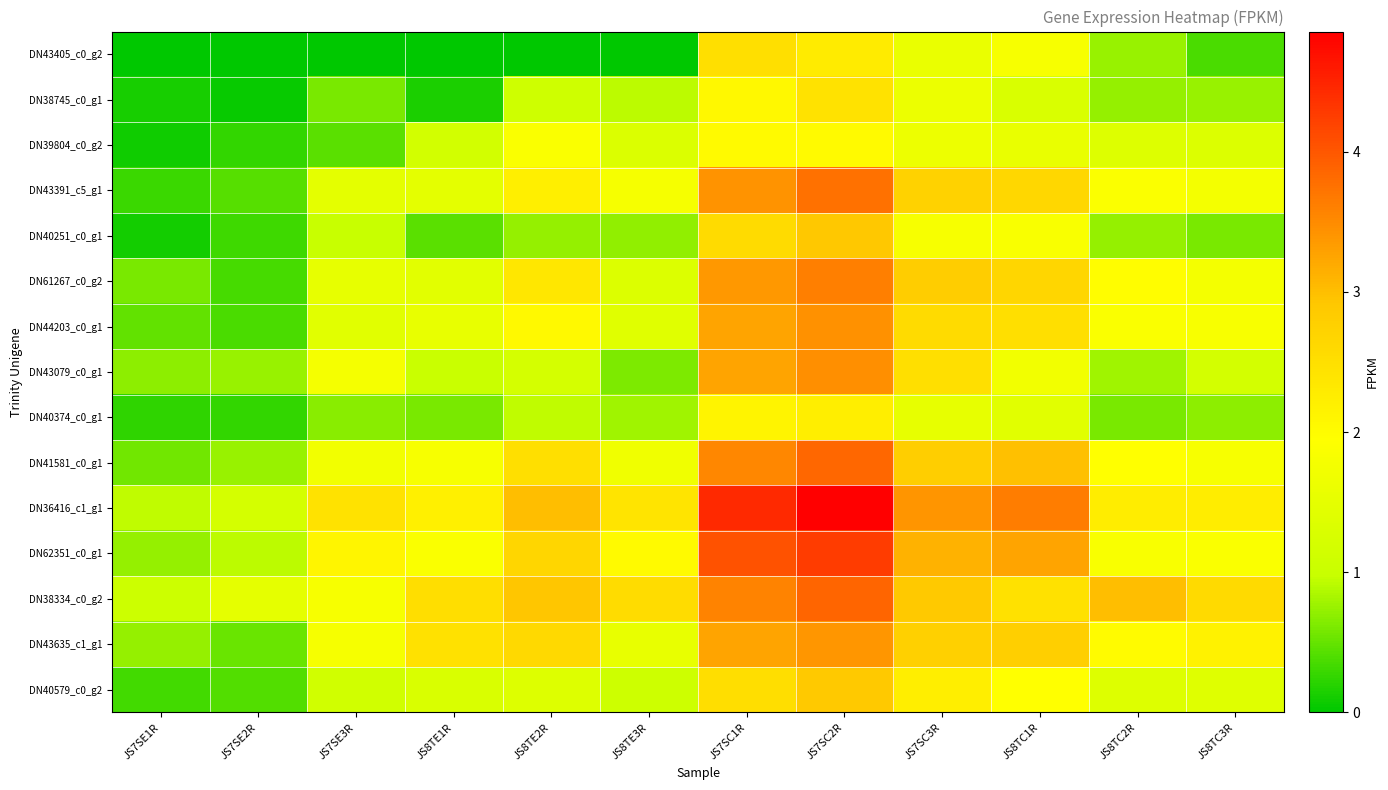

Reading left to right, list all the values displayed in this chart.

DN43405_c0_g2: JS7SE1R=0.0	JS7SE2R=0.0	JS7SE3R=0.0	JS8TE1R=0.0	JS8TE2R=0.0	JS8TE3R=0.0	JS7SC1R=2.5	JS7SC2R=2.3	JS7SC3R=1.6	JS8TC1R=1.8	JS8TC2R=0.7	JS8TC3R=0.4
DN38745_c0_g1: JS7SE1R=0.1	JS7SE2R=0.0	JS7SE3R=0.6	JS8TE1R=0.2	JS8TE2R=1.1	JS8TE3R=0.9	JS7SC1R=2.1	JS7SC2R=2.4	JS7SC3R=1.6	JS8TC1R=1.3	JS8TC2R=0.7	JS8TC3R=0.7
DN39804_c0_g2: JS7SE1R=0.1	JS7SE2R=0.3	JS7SE3R=0.4	JS8TE1R=1.2	JS8TE2R=1.9	JS8TE3R=1.3	JS7SC1R=2.0	JS7SC2R=2.0	JS7SC3R=1.6	JS8TC1R=1.6	JS8TC2R=1.4	JS8TC3R=1.3
DN43391_c5_g1: JS7SE1R=0.3	JS7SE2R=0.4	JS7SE3R=1.5	JS8TE1R=1.5	JS8TE2R=2.2	JS8TE3R=1.8	JS7SC1R=3.4	JS7SC2R=3.7	JS7SC3R=2.7	JS8TC1R=2.6	JS8TC2R=1.9	JS8TC3R=1.8
DN40251_c0_g1: JS7SE1R=0.1	JS7SE2R=0.3	JS7SE3R=1.0	JS8TE1R=0.4	JS8TE2R=0.7	JS8TE3R=0.7	JS7SC1R=2.6	JS7SC2R=2.9	JS7SC3R=1.8	JS8TC1R=1.8	JS8TC2R=0.7	JS8TC3R=0.6
DN61267_c0_g2: JS7SE1R=0.6	JS7SE2R=0.3	JS7SE3R=1.5	JS8TE1R=1.4	JS8TE2R=2.4	JS8TE3R=1.3	JS7SC1R=3.4	JS7SC2R=3.6	JS7SC3R=2.8	JS8TC1R=2.7	JS8TC2R=2.0	JS8TC3R=1.8
DN44203_c0_g1: JS7SE1R=0.5	JS7SE2R=0.4	JS7SE3R=1.4	JS8TE1R=1.6	JS8TE2R=2.0	JS8TE3R=1.4	JS7SC1R=3.3	JS7SC2R=3.5	JS7SC3R=2.6	JS8TC1R=2.5	JS8TC2R=1.9	JS8TC3R=1.8
DN43079_c0_g1: JS7SE1R=0.7	JS7SE2R=0.7	JS7SE3R=1.8	JS8TE1R=1.0	JS8TE2R=1.2	JS8TE3R=0.6	JS7SC1R=3.3	JS7SC2R=3.5	JS7SC3R=2.5	JS8TC1R=1.7	JS8TC2R=0.8	JS8TC3R=1.2
DN40374_c0_g1: JS7SE1R=0.2	JS7SE2R=0.3	JS7SE3R=0.7	JS8TE1R=0.6	JS8TE2R=0.9	JS8TE3R=0.8	JS7SC1R=2.1	JS7SC2R=2.2	JS7SC3R=1.5	JS8TC1R=1.4	JS8TC2R=0.6	JS8TC3R=0.7
DN41581_c0_g1: JS7SE1R=0.6	JS7SE2R=0.7	JS7SE3R=1.7	JS8TE1R=1.8	JS8TE2R=2.5	JS8TE3R=1.7	JS7SC1R=3.5	JS7SC2R=3.8	JS7SC3R=2.8	JS8TC1R=3.0	JS8TC2R=1.9	JS8TC3R=1.8
DN36416_c1_g1: JS7SE1R=0.9	JS7SE2R=1.2	JS7SE3R=2.4	JS8TE1R=2.2	JS8TE2R=3.0	JS8TE3R=2.4	JS7SC1R=4.4	JS7SC2R=4.9	JS7SC3R=3.4	JS8TC1R=3.6	JS8TC2R=2.2	JS8TC3R=2.3
DN62351_c0_g1: JS7SE1R=0.7	JS7SE2R=0.9	JS7SE3R=2.1	JS8TE1R=1.9	JS8TE2R=2.7	JS8TE3R=2.0	JS7SC1R=4.1	JS7SC2R=4.3	JS7SC3R=3.1	JS8TC1R=3.3	JS8TC2R=1.9	JS8TC3R=1.9
DN38334_c0_g2: JS7SE1R=1.0	JS7SE2R=1.5	JS7SE3R=1.8	JS8TE1R=2.5	JS8TE2R=2.9	JS8TE3R=2.5	JS7SC1R=3.6	JS7SC2R=3.9	JS7SC3R=2.9	JS8TC1R=2.5	JS8TC2R=3.0	JS8TC3R=2.6
DN43635_c1_g1: JS7SE1R=0.7	JS7SE2R=0.5	JS7SE3R=1.8	JS8TE1R=2.5	JS8TE2R=2.6	JS8TE3R=1.5	JS7SC1R=3.2	JS7SC2R=3.4	JS7SC3R=2.8	JS8TC1R=2.8	JS8TC2R=2.0	JS8TC3R=2.2
DN40579_c0_g2: JS7SE1R=0.3	JS7SE2R=0.4	JS7SE3R=1.1	JS8TE1R=1.3	JS8TE2R=1.4	JS8TE3R=1.1	JS7SC1R=2.5	JS7SC2R=2.9	JS7SC3R=2.2	JS8TC1R=2.0	JS8TC2R=1.4	JS8TC3R=1.4